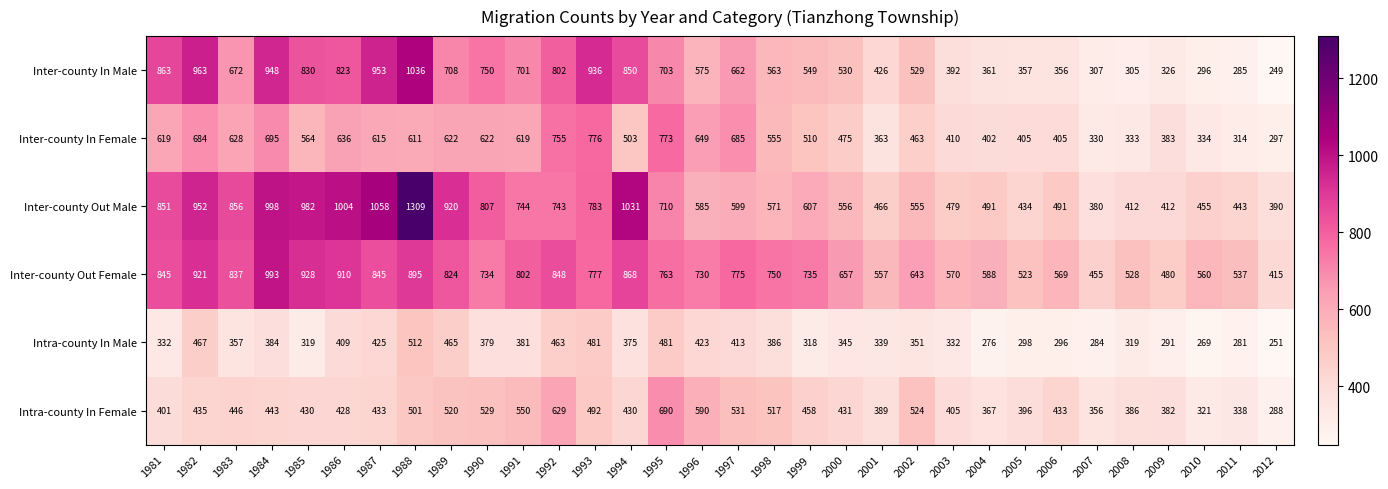

Rank the series by their maximum value, from highest to lowest.

Inter-county Out Male, Inter-county In Male, Inter-county Out Female, Inter-county In Female, Intra-county In Female, Intra-county In Male